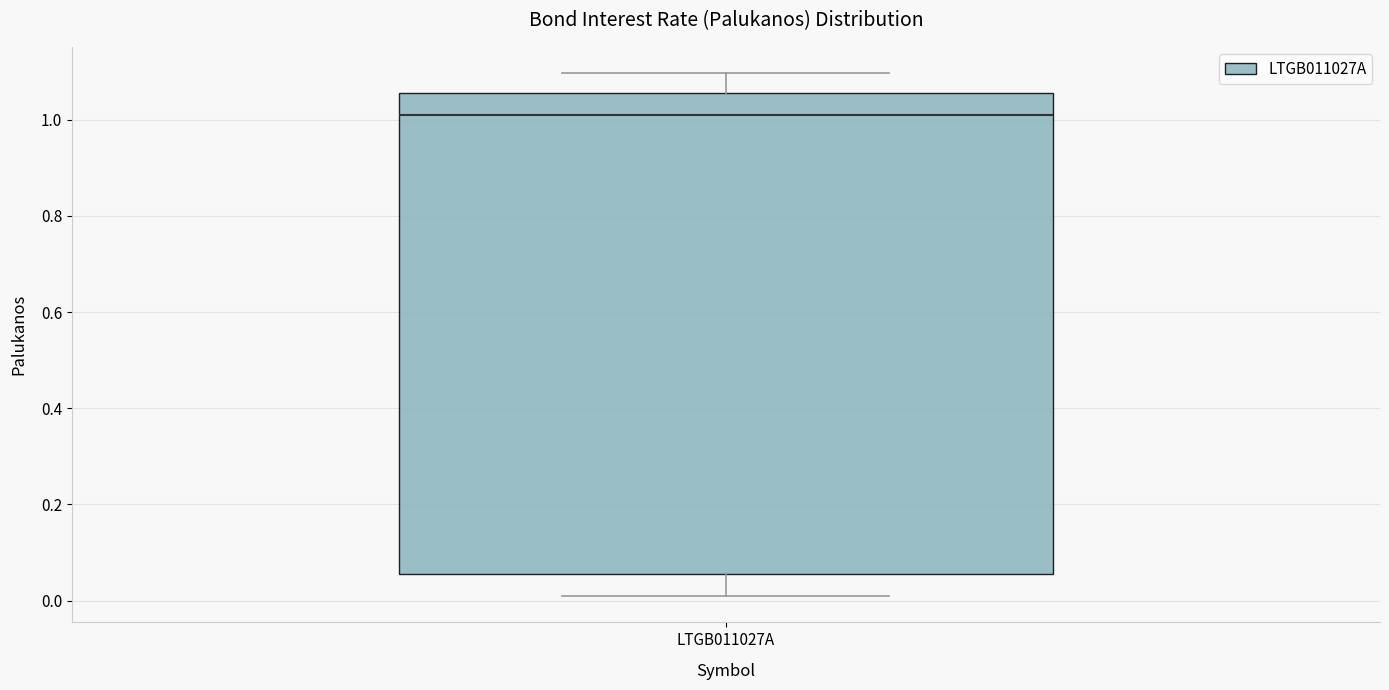

Where is the lower edge of the box for LTGB011027A on the y-axis? The values are not printed on the chart, so give them approximately, as read against the axis.

0.06